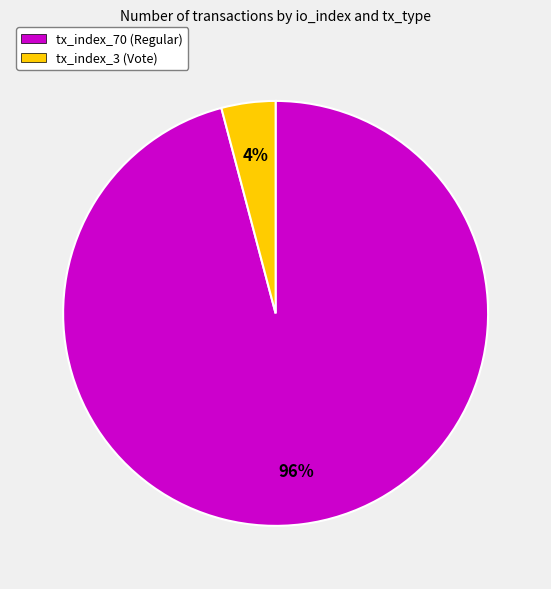

Is it true that tx_index_70 (Regular) is 96% of the pie?

True